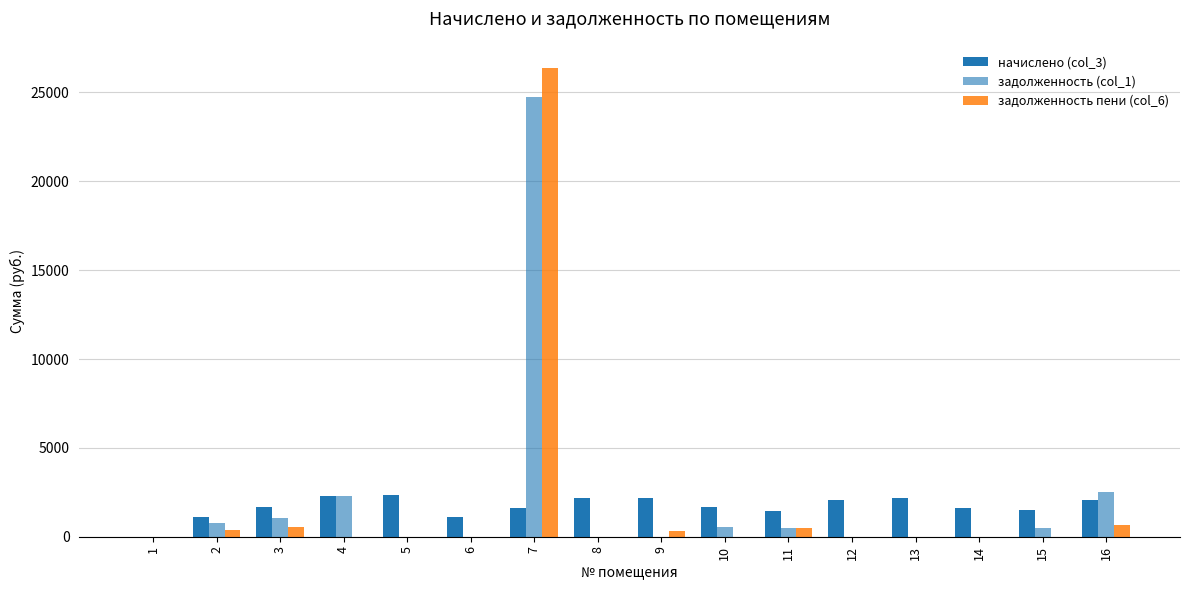

Which has a higher value, 3 or 10?

10